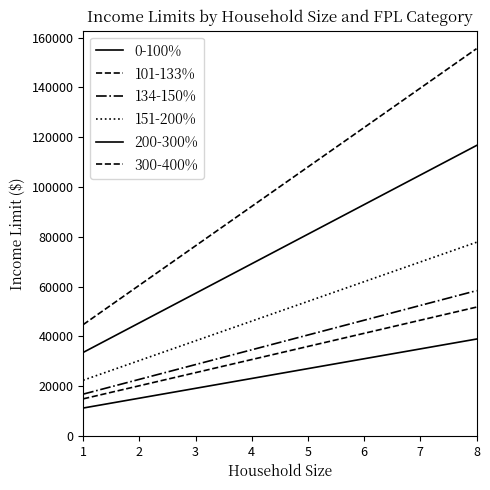

How many lines are shown in the chart?

6